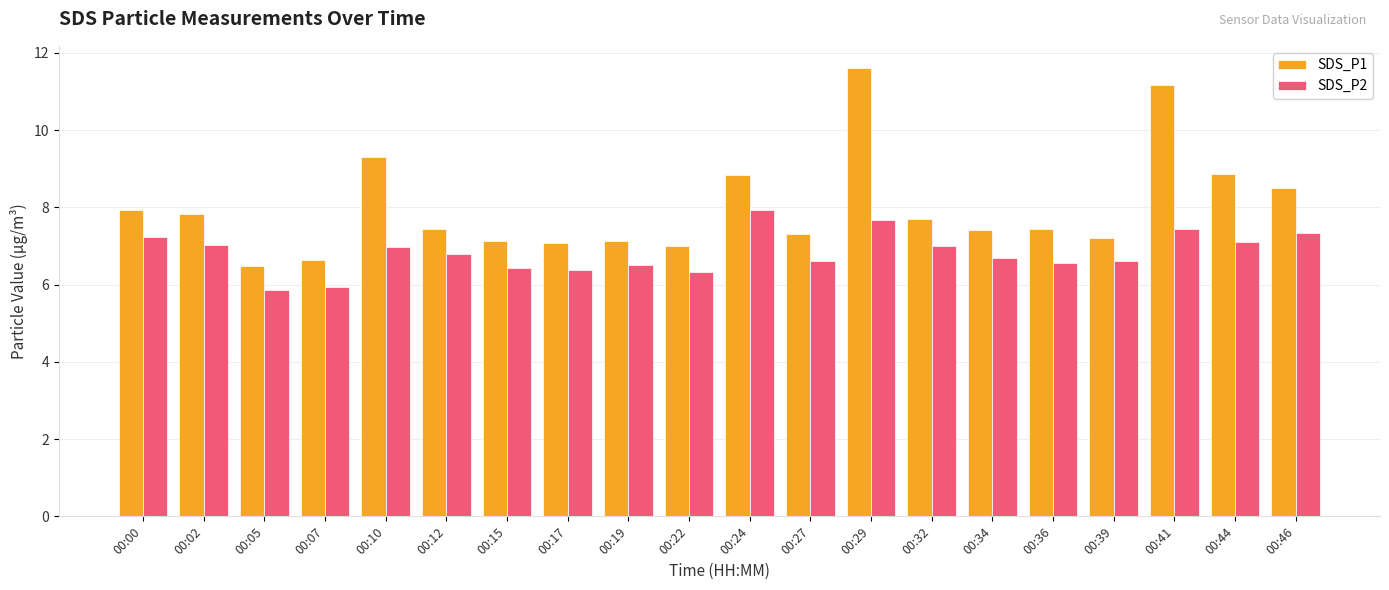

Are the bars horizontal?

No